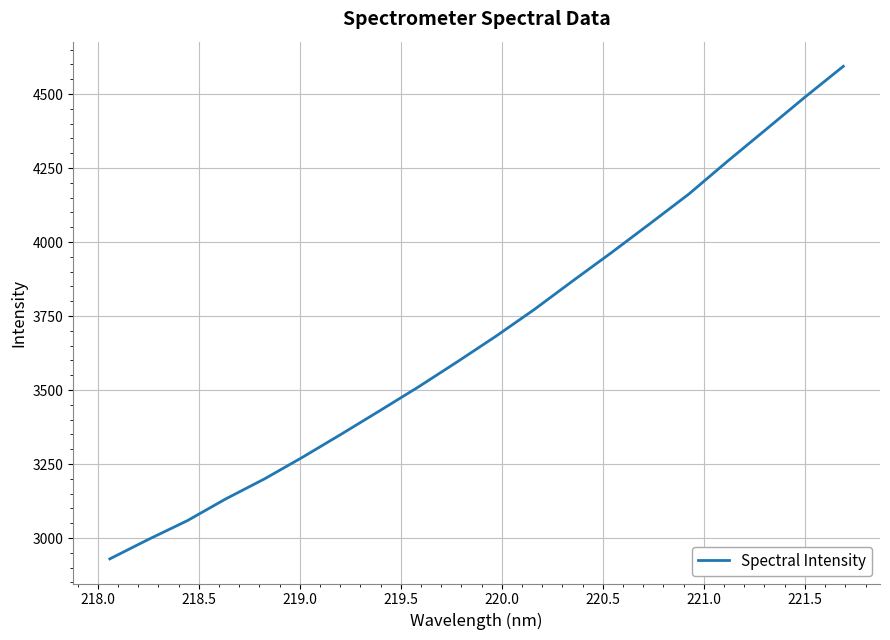

What is the smallest value displayed?

2929.8